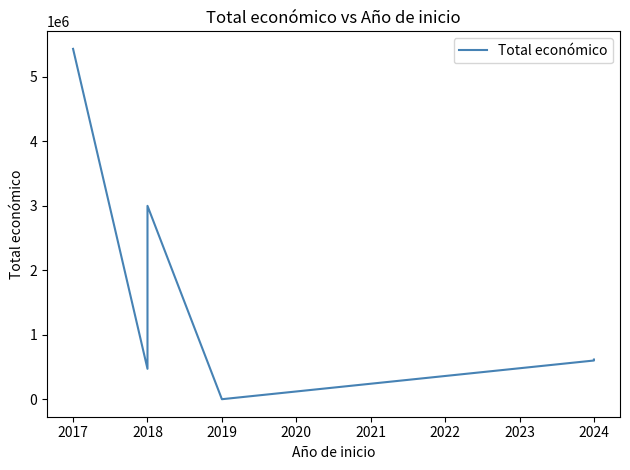

At which label is the value closest to 2716776?

2018